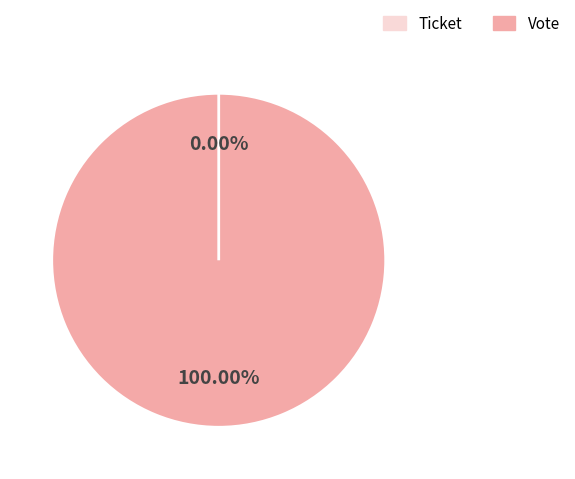

How many segments does this pie chart have?

2